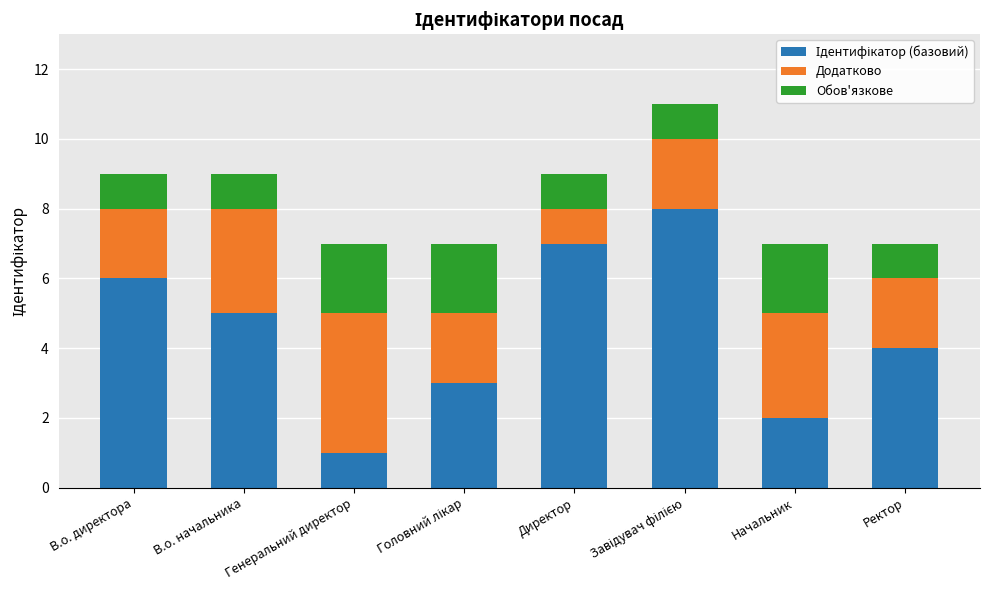

What is the total value across all series at В.о. директора?

9